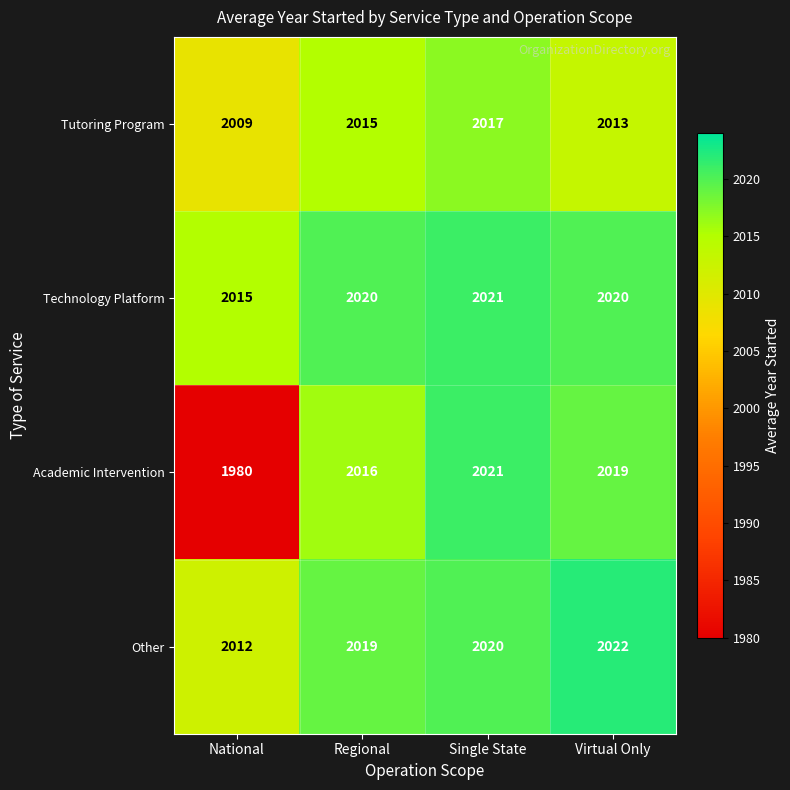

Reading right to left, transcribe all the data shown in this chart.

Tutoring Program: 2013	2017	2015	2009
Technology Platform: 2020	2021	2020	2015
Academic Intervention: 2019	2021	2016	1980
Other: 2022	2020	2019	2012